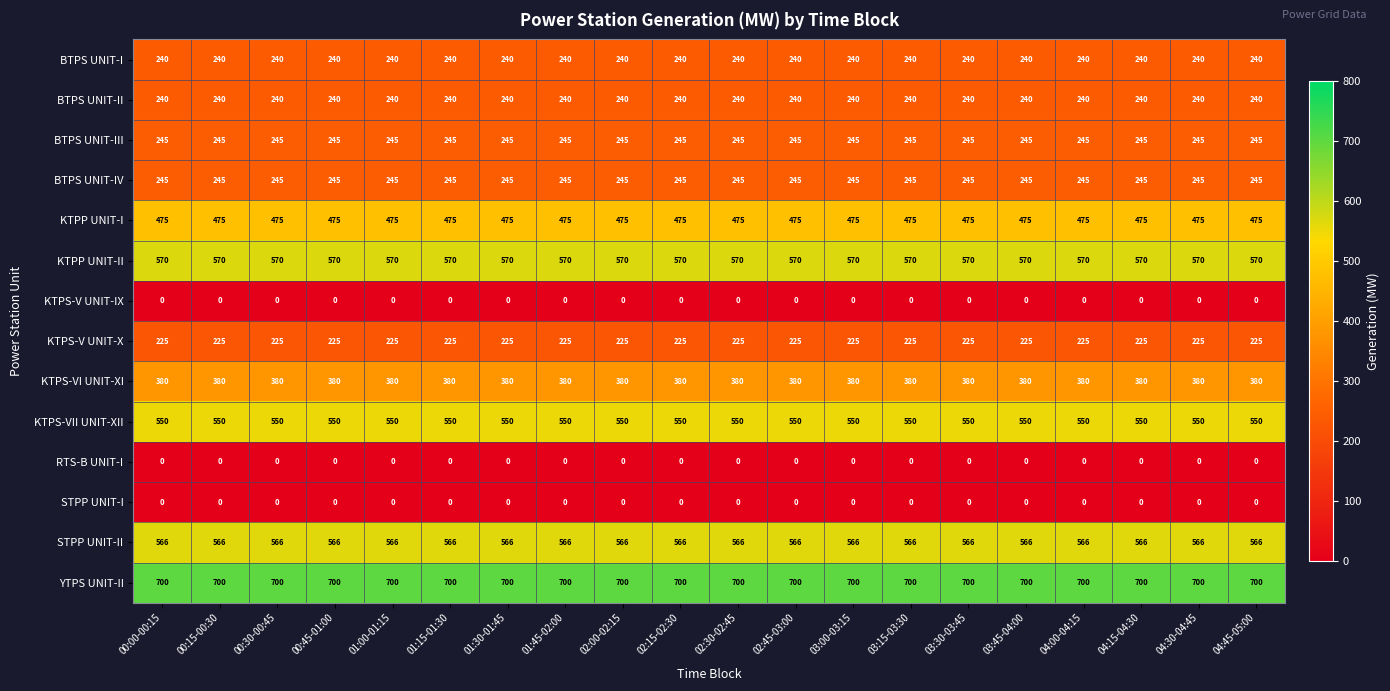

What is the difference between the highest and lowest values at 00:45-01:00?

700